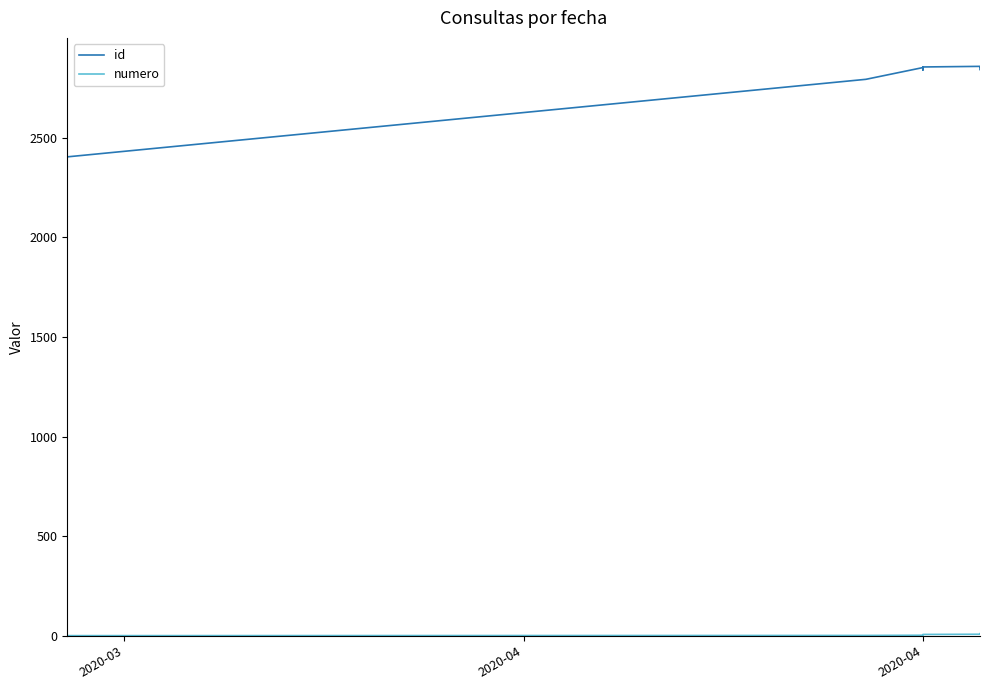

How many values in the id series exceed 2851?

5